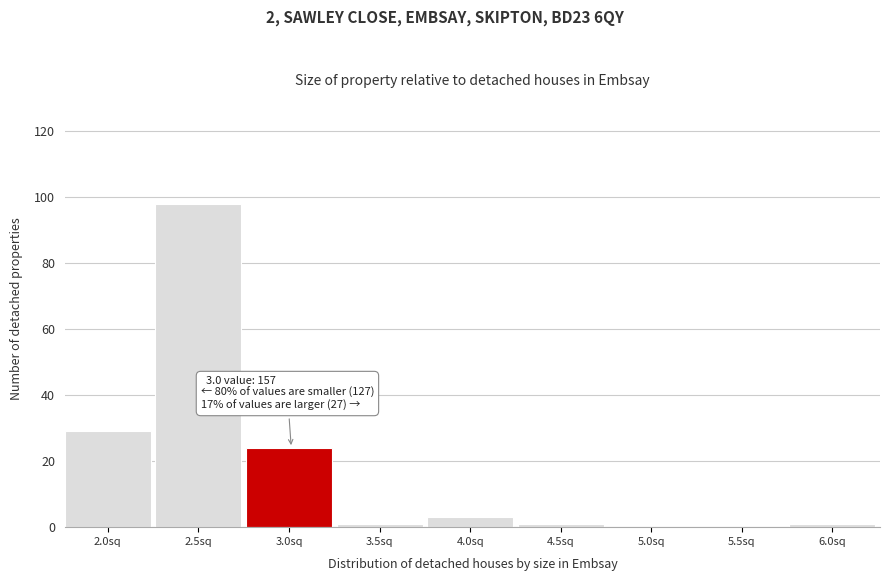

Reading left to right, list all the values displayed in this chart.

2.0sq=29	2.5sq=98	3.0sq=24	3.5sq=1	4.0sq=3	4.5sq=1	5.0sq=0	5.5sq=0	6.0sq=1